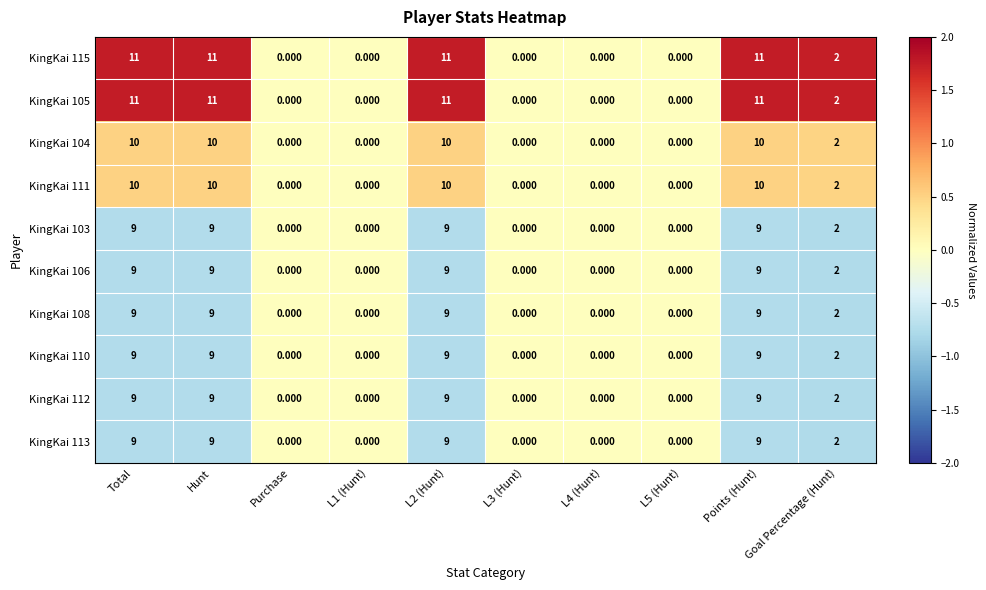

At how many categories does at least one series exceed 1?

5